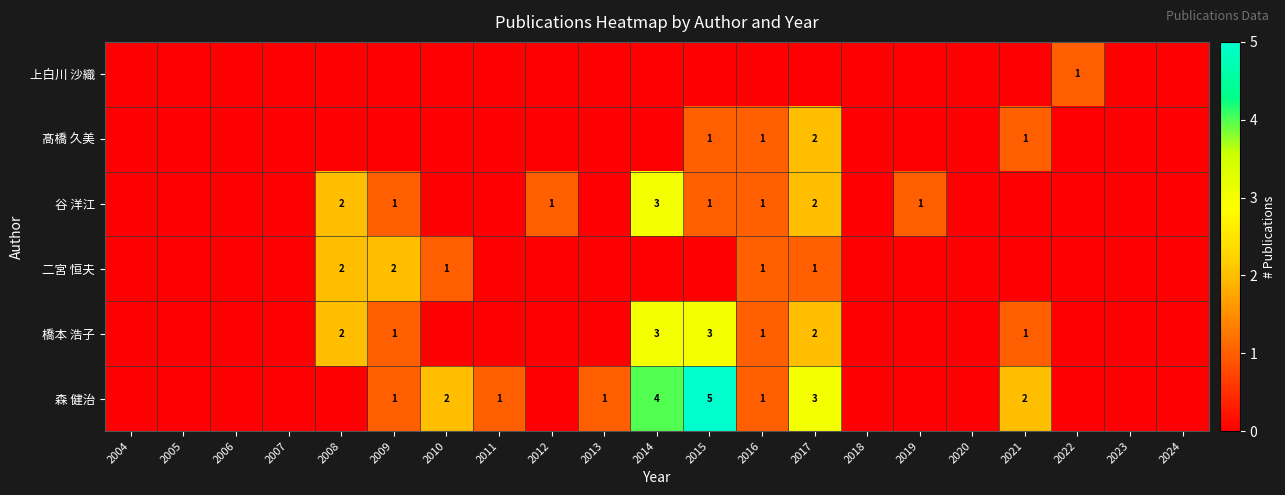

The value of 森 健治 at 2015 is 3. True or false?

False